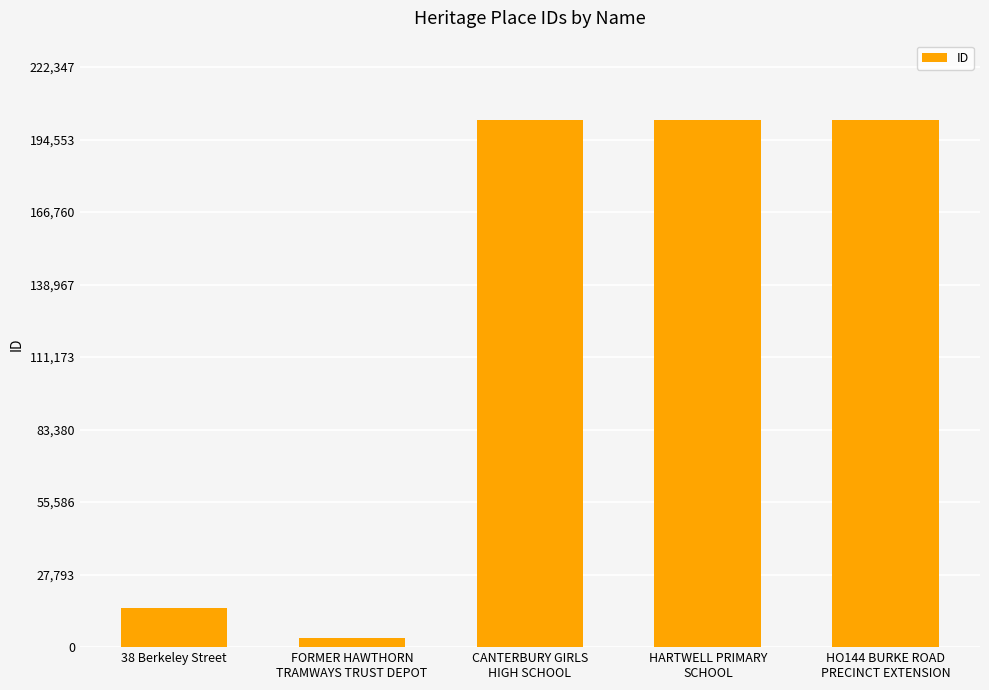

How many series are shown in this chart?

1